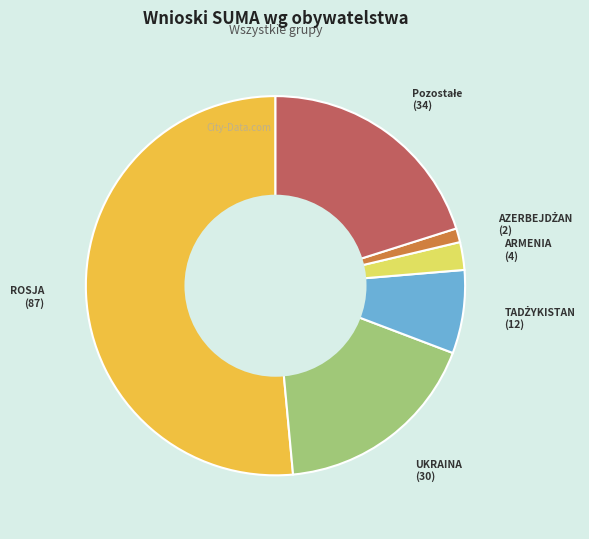

The ARMENIA slice represents 2% of the pie. True or false?

True